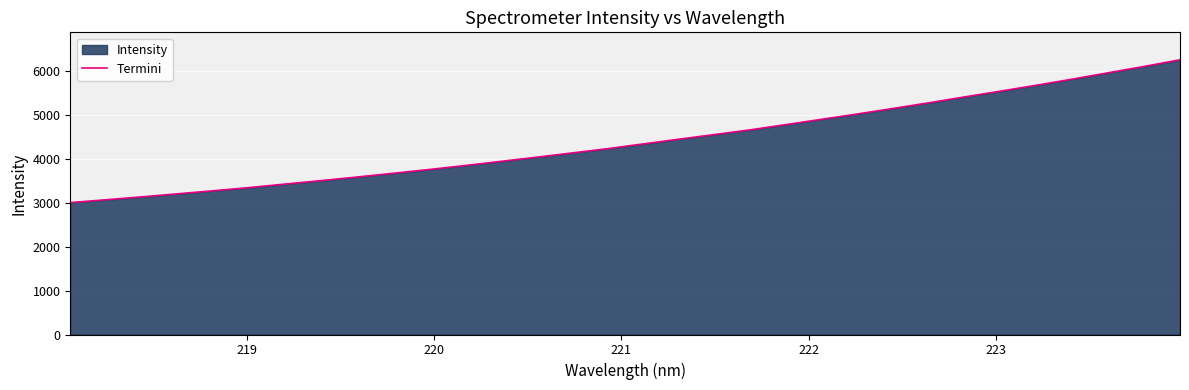

What is the difference between the maximum and minimum values?

3254.9